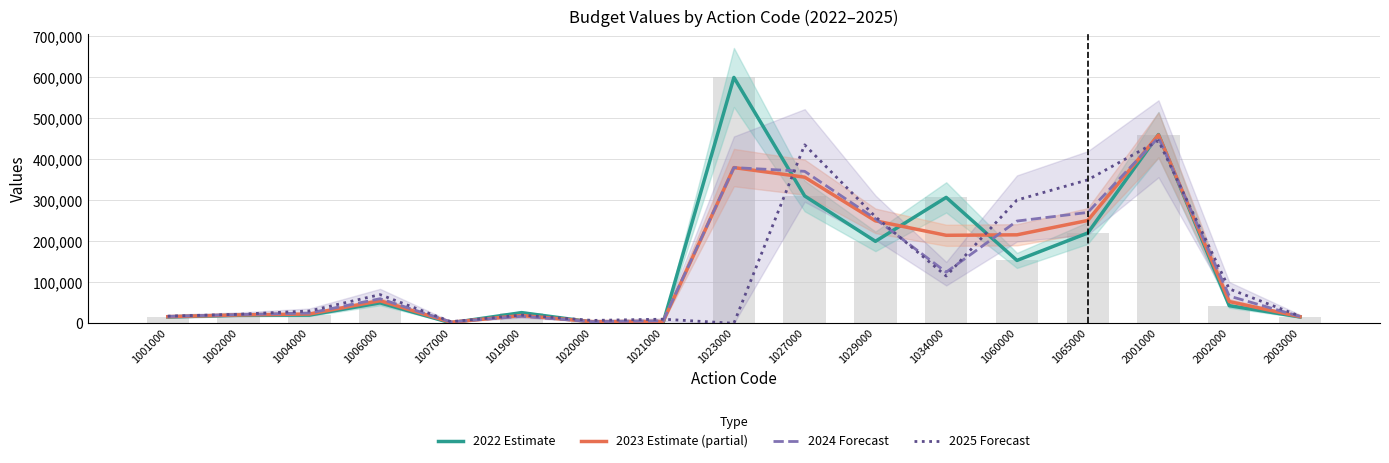

At which category is the sum across all series the highest?

2001000